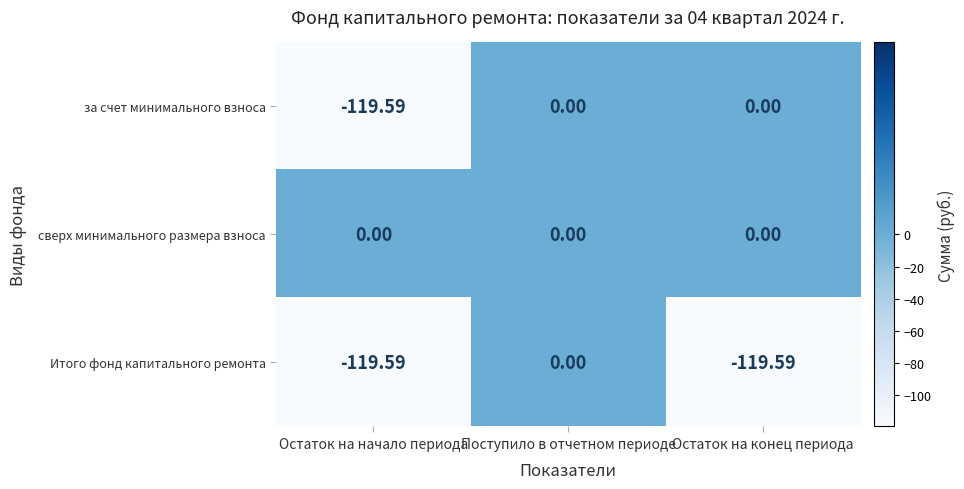

Where does the Итого фонд капитального ремонта series first go above -119?

Поступило в отчетном периоде